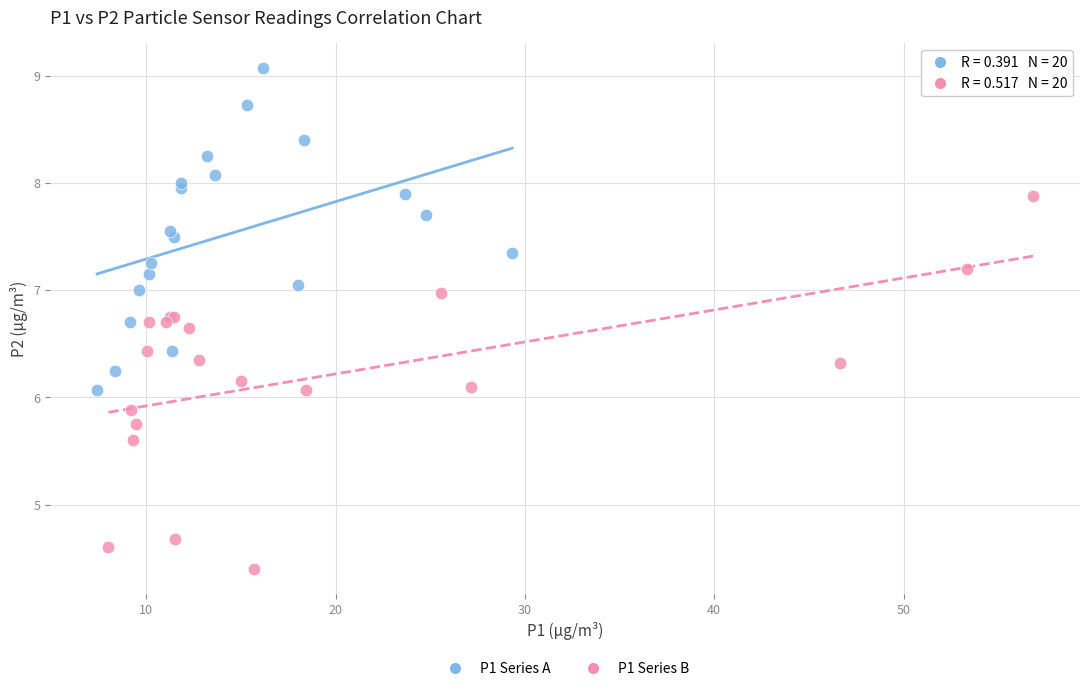

Which series contains the highest Y value?

P1 Series A